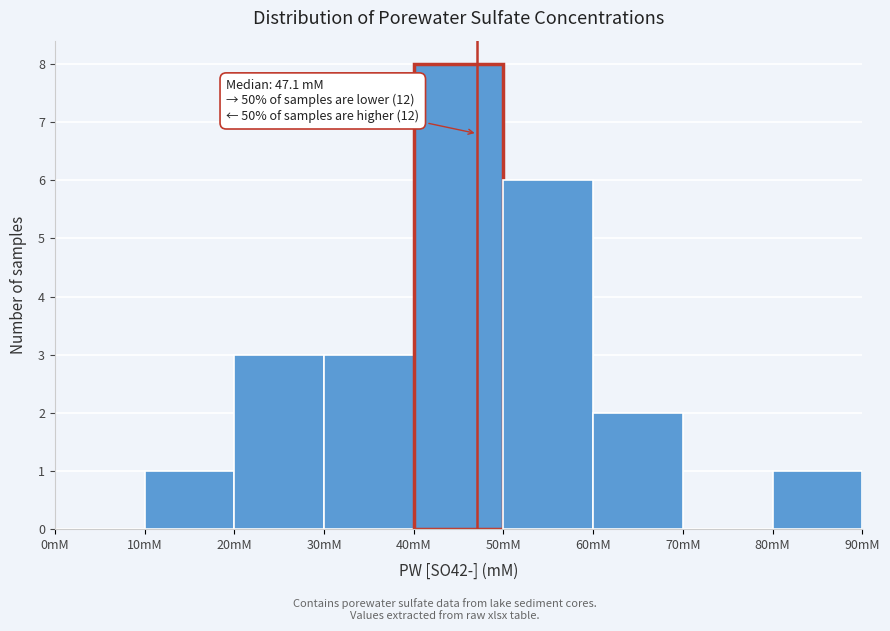

Which range on the x-axis has the tallest bar?

40 to 50